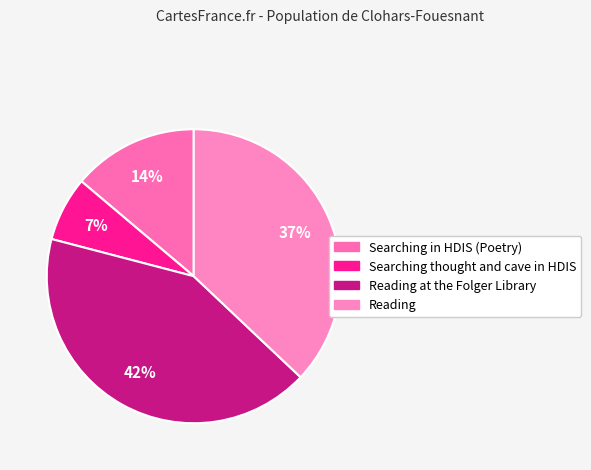

Does Searching in HDIS (Poetry) represent more than half of the total?

No